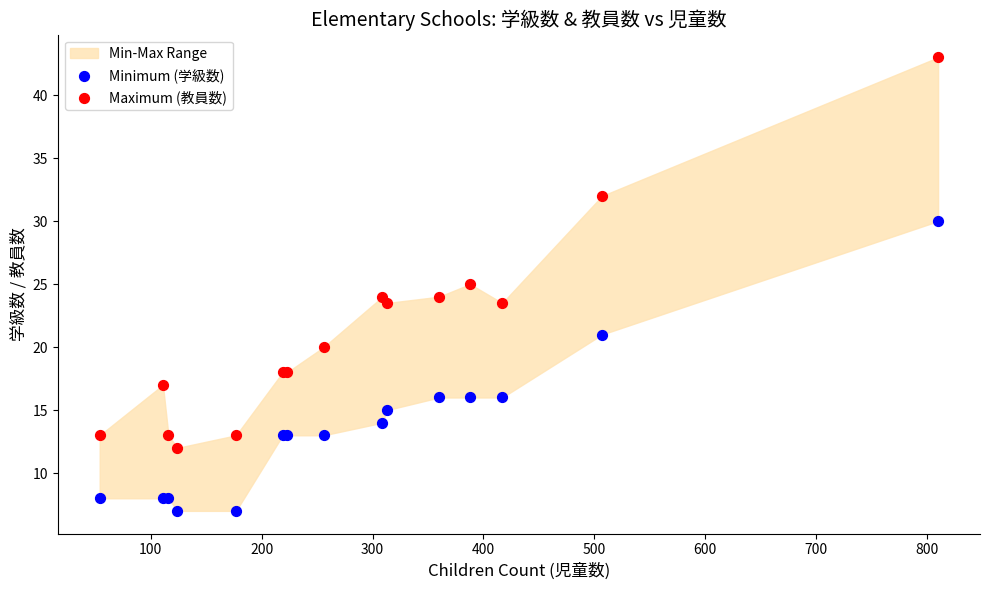

Which series has the largest Y range (max minus min)?

Maximum (教員数)